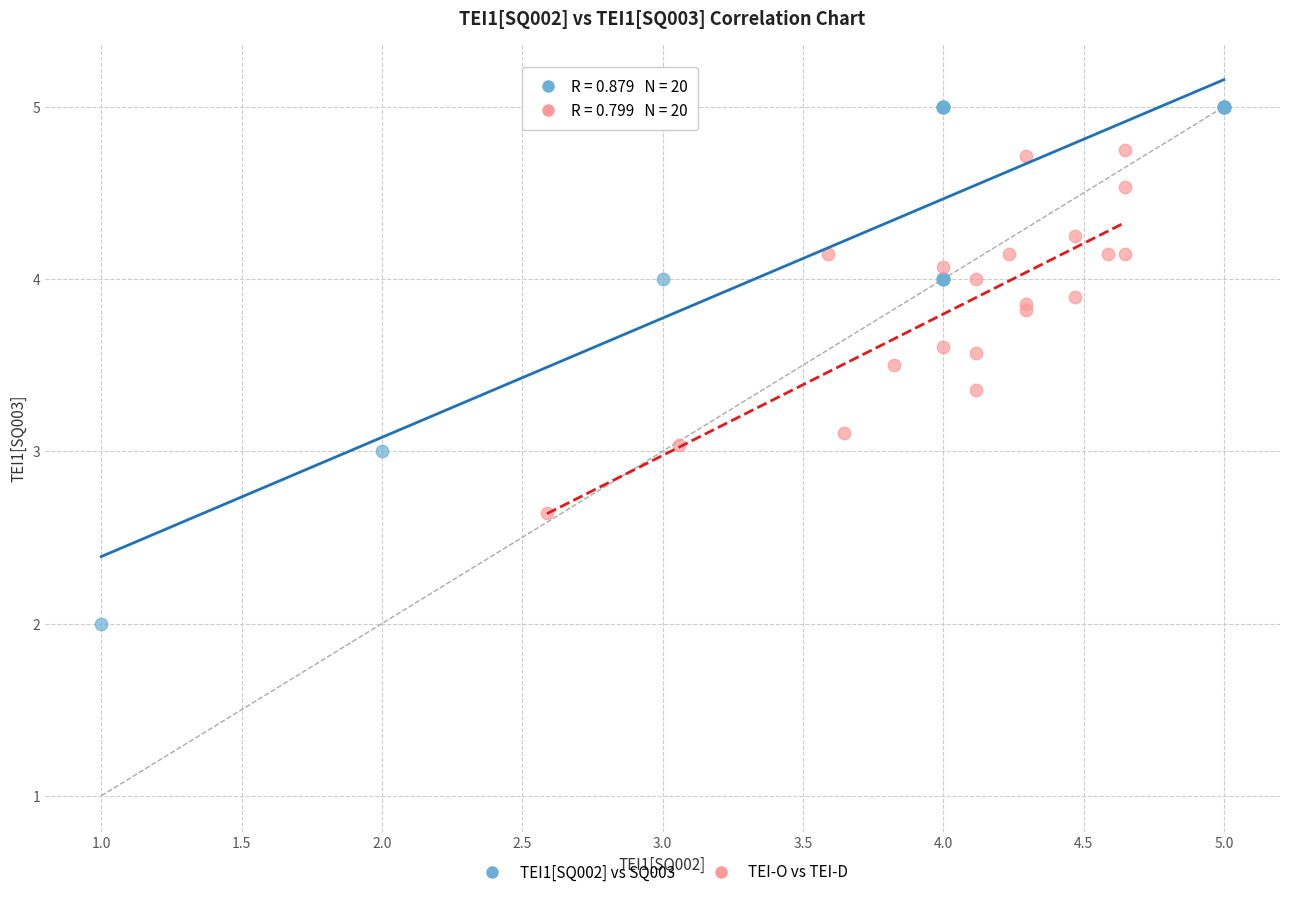

What are all the series names shown in the legend?

TEI1[SQ002] vs SQ003, TEI-O vs TEI-D